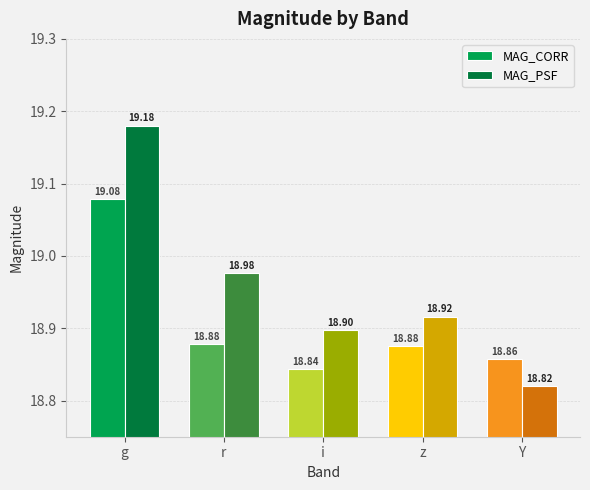

Is it true that MAG_CORR equals 10.7 at Y?

False